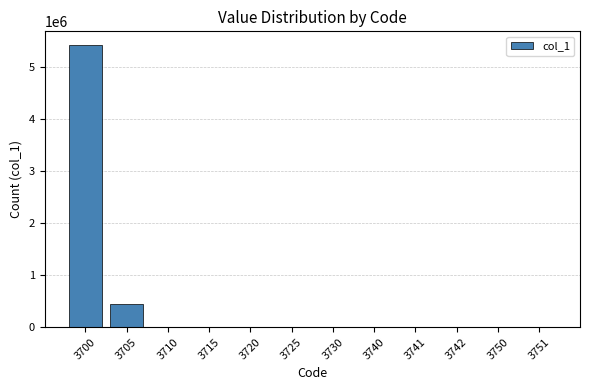

What is the sum of the values at 3700 and 3725?

5413362